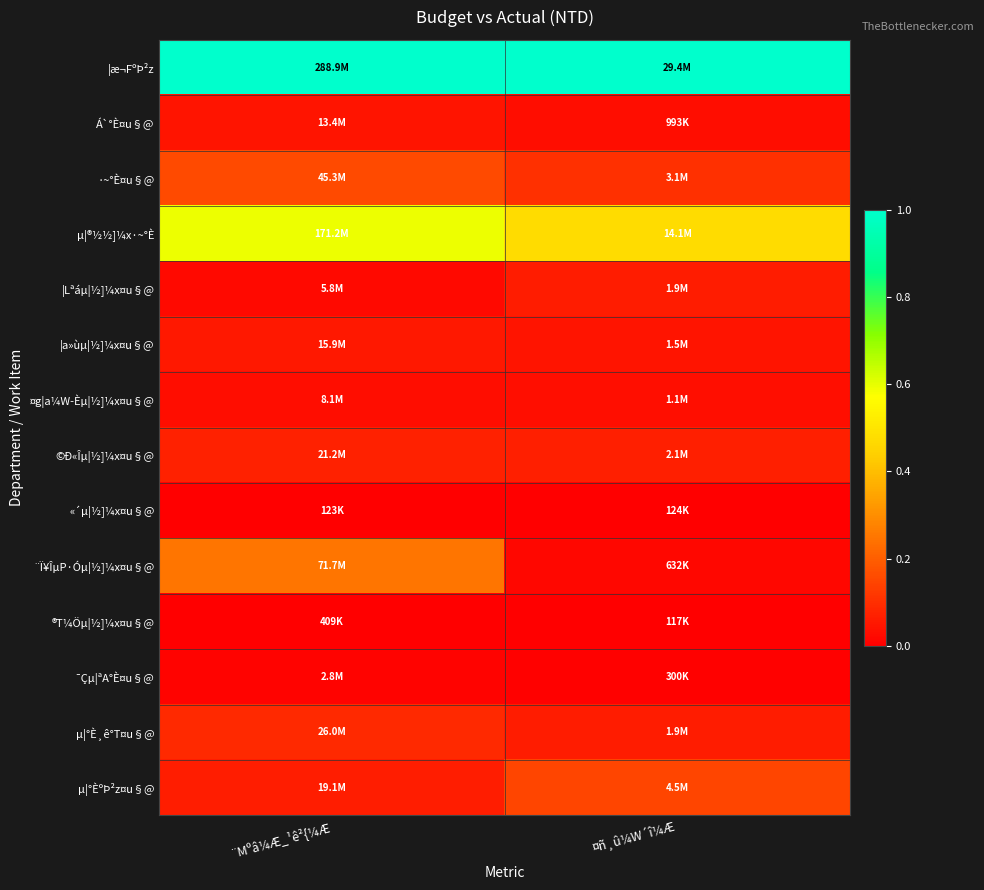

Which has a higher value, ¨Mºâ¼Æ_¹ê²{¼Æ or ¤ñ¸û¼W´î¼Æ?

¨Mºâ¼Æ_¹ê²{¼Æ